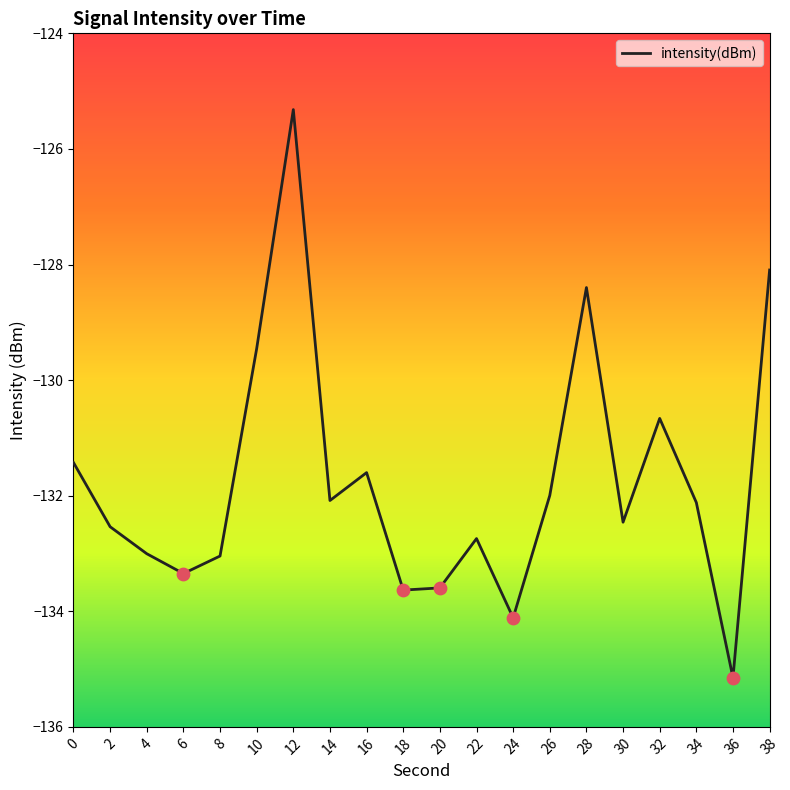

What is the change in value from 8 to 28?

+4.6